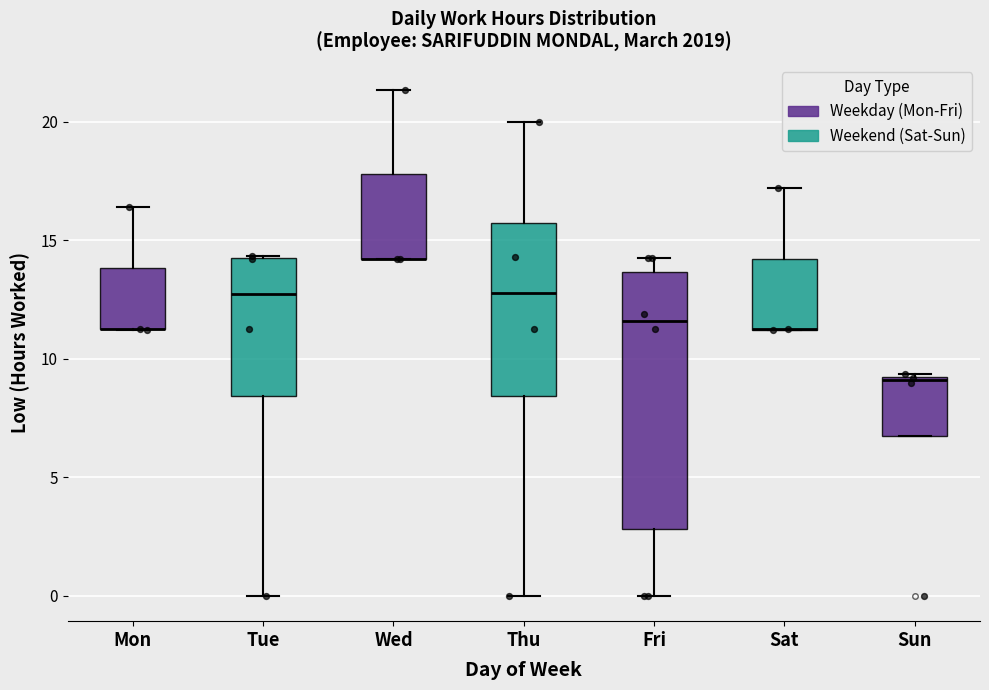

Comparing the boxes themselves (not the whiskers), which one is the tallest?

Fri